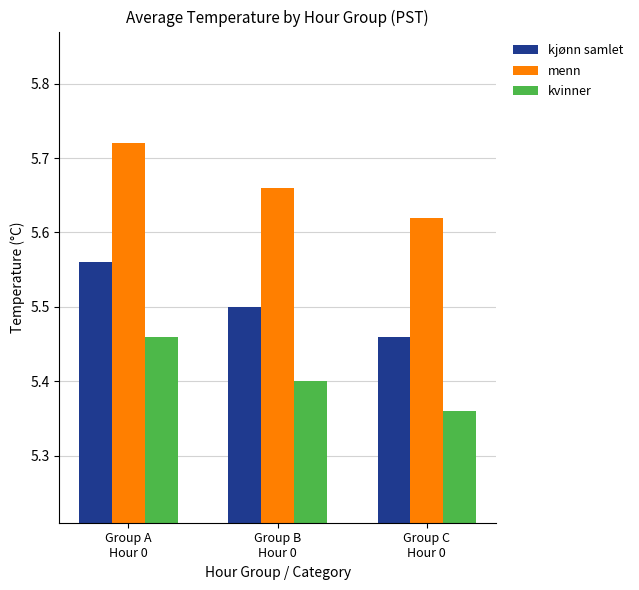

What is the label of the 2nd bar from the left?

Group B
Hour 0